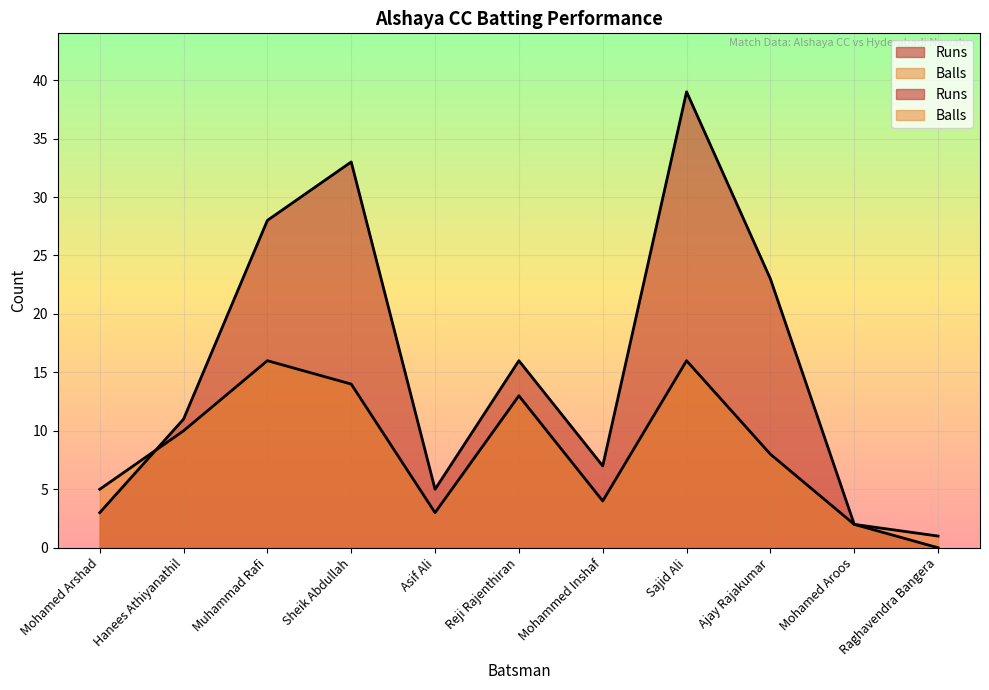

What is the label of the 4th point from the left?

Sheik Abdullah